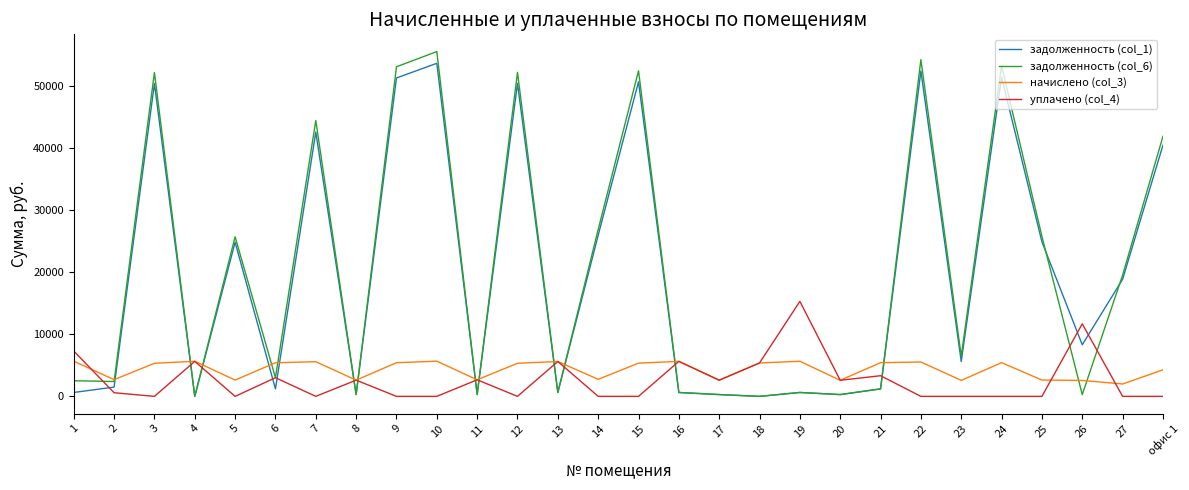

How many categories are shown in the chart?

28